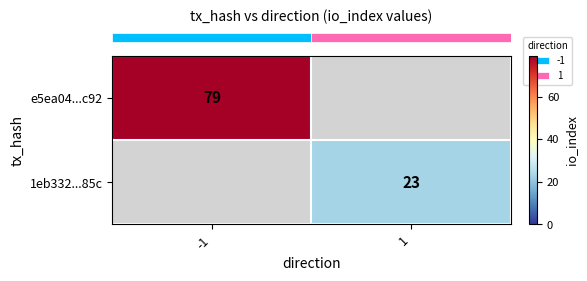

Rank the series at -1 from highest to lowest value.

row_0, row_1